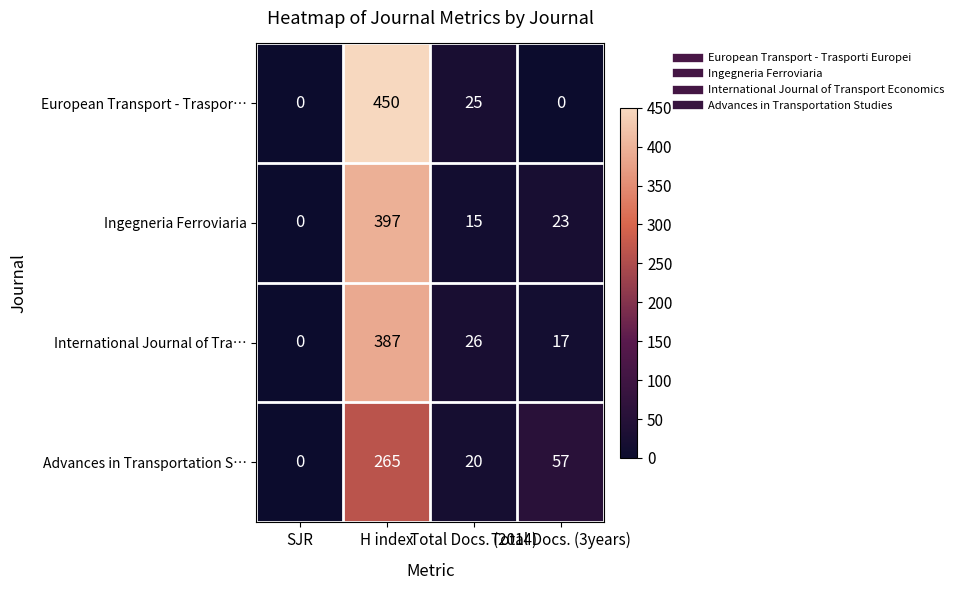

Which series has the widest spread of values?

European Transport - Traspor…